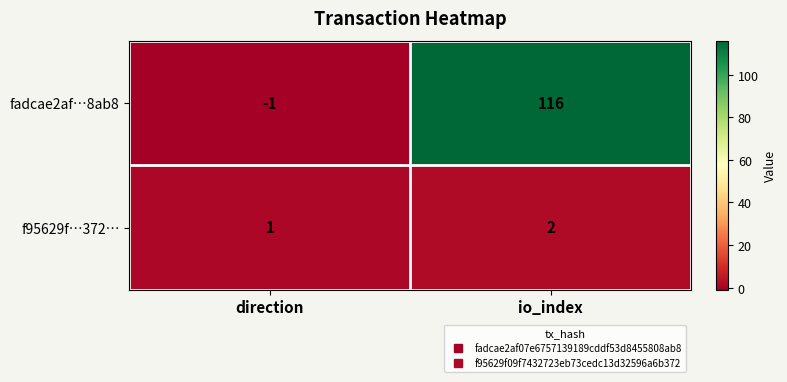

Rank the series by their maximum value, from highest to lowest.

fadcae2af…8ab8, f95629f…372…